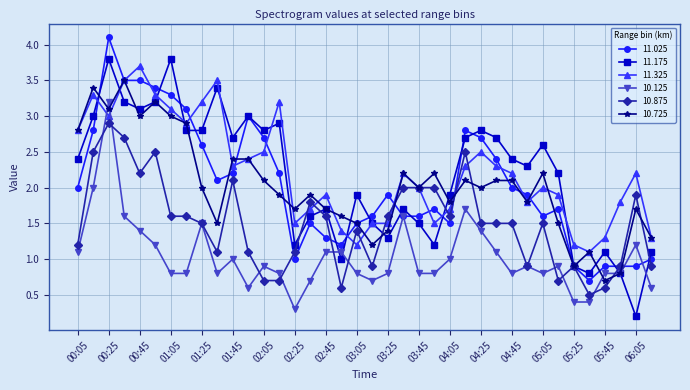

True or false: 10.725 and 10.875 intersect in this chart.

True